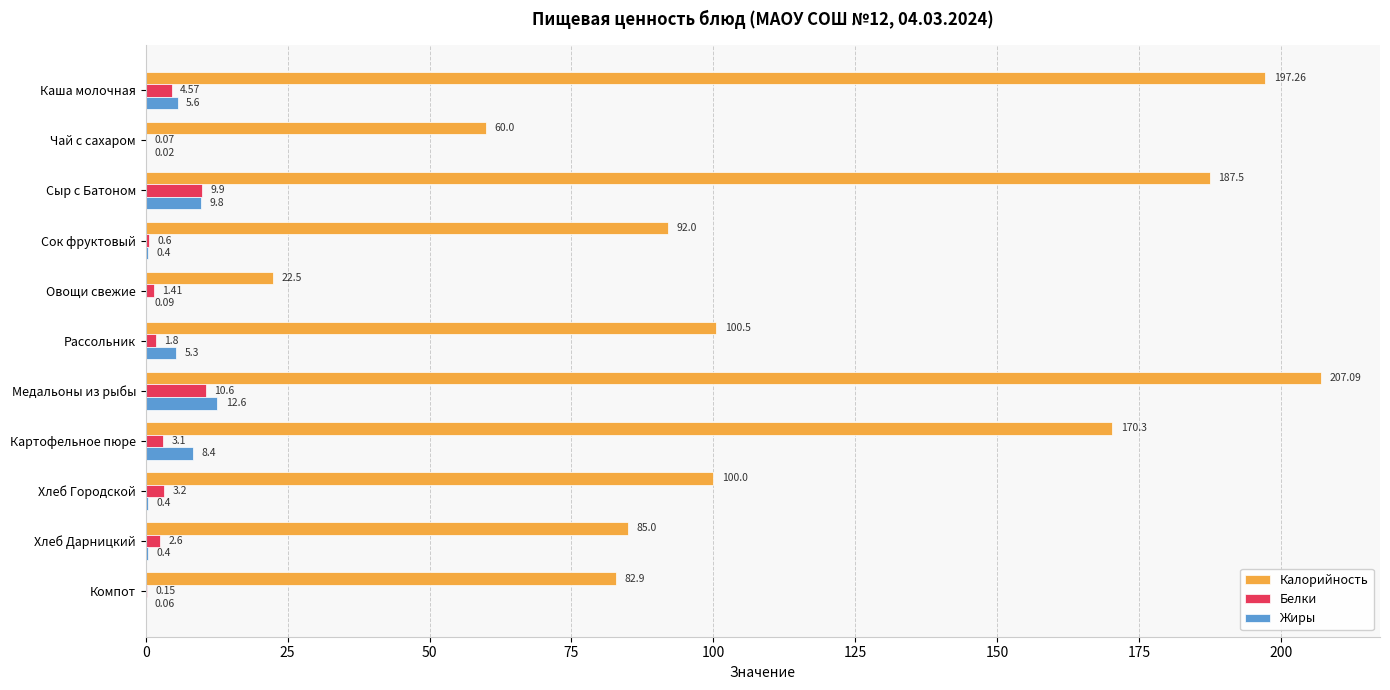

At which category does the chart reach its peak across all series?

Медальоны из рыбы